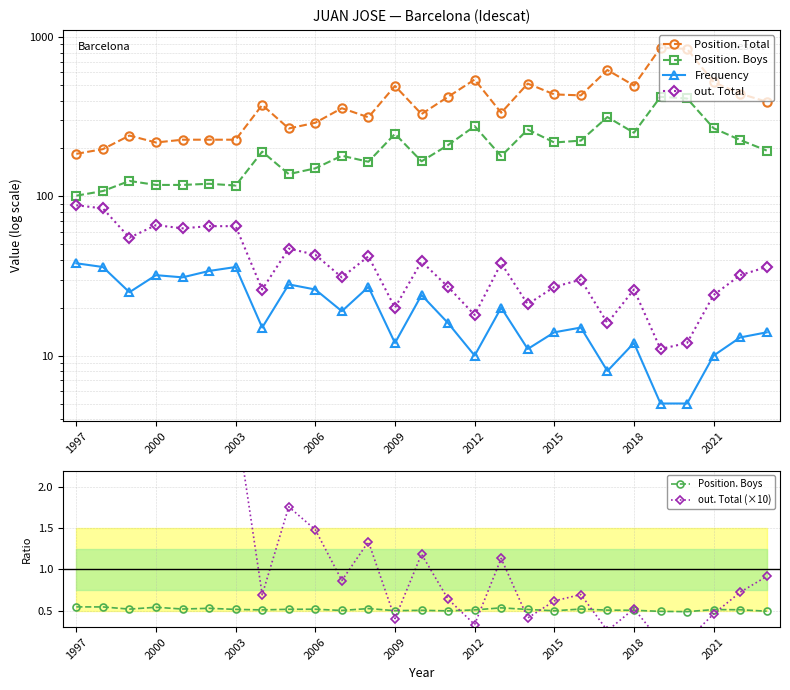

Which series changed the most between 1997 and 2021?

Position. Total